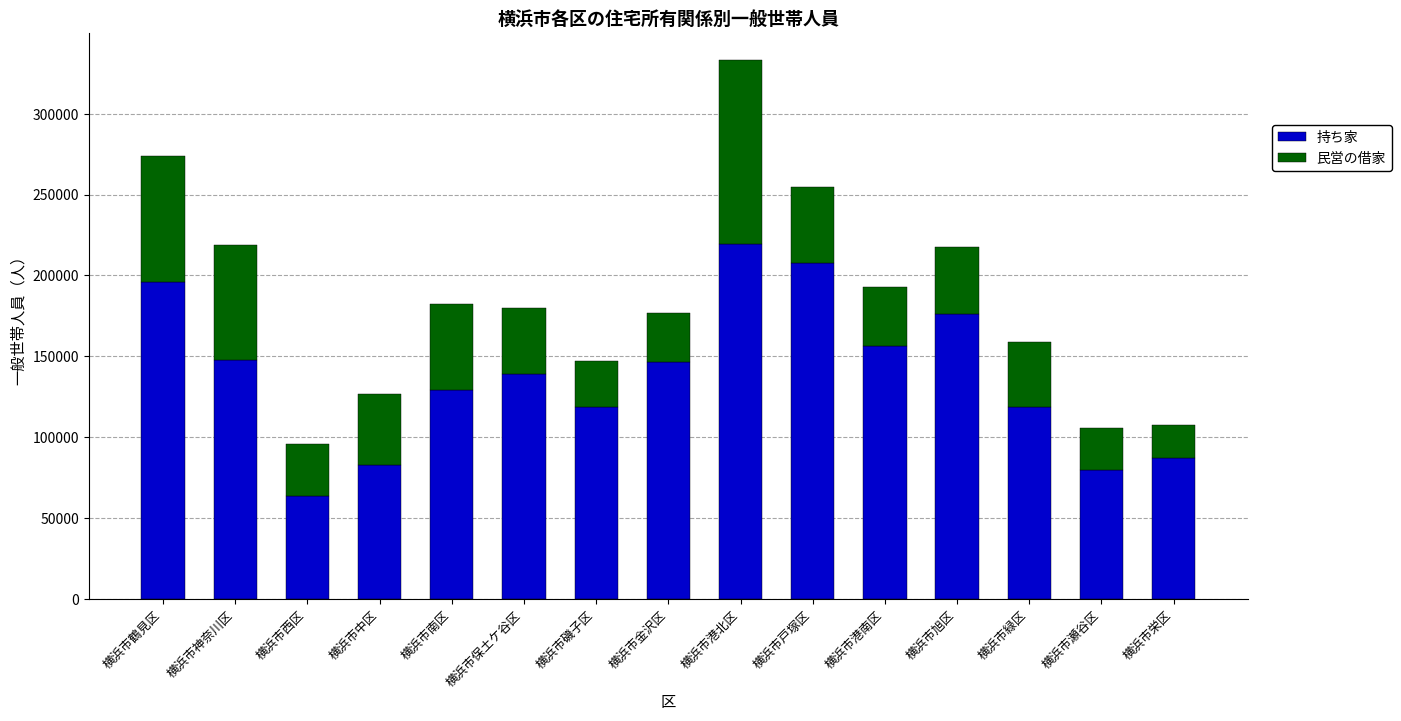

What is the average value of the 持ち家 series?

137971